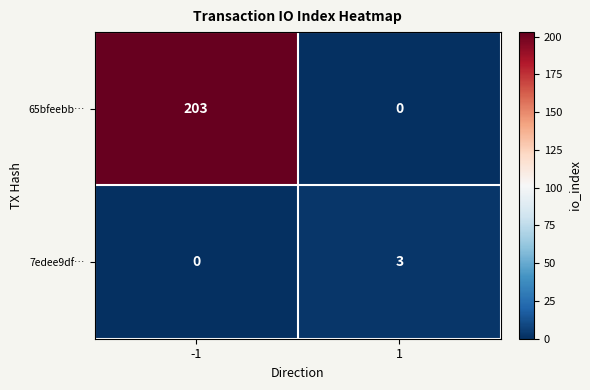

What is the maximum value shown in the chart?

203